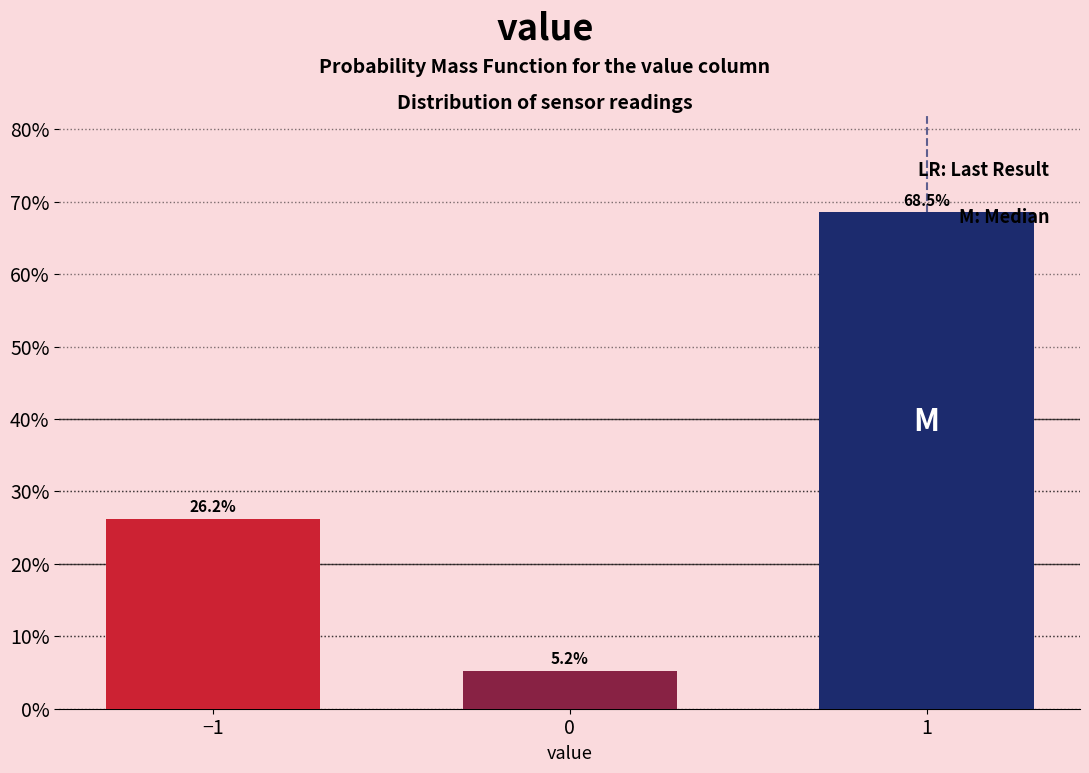

Reading left to right, list all the values displayed in this chart.

−1=26.2	0=5.2	1=68.5